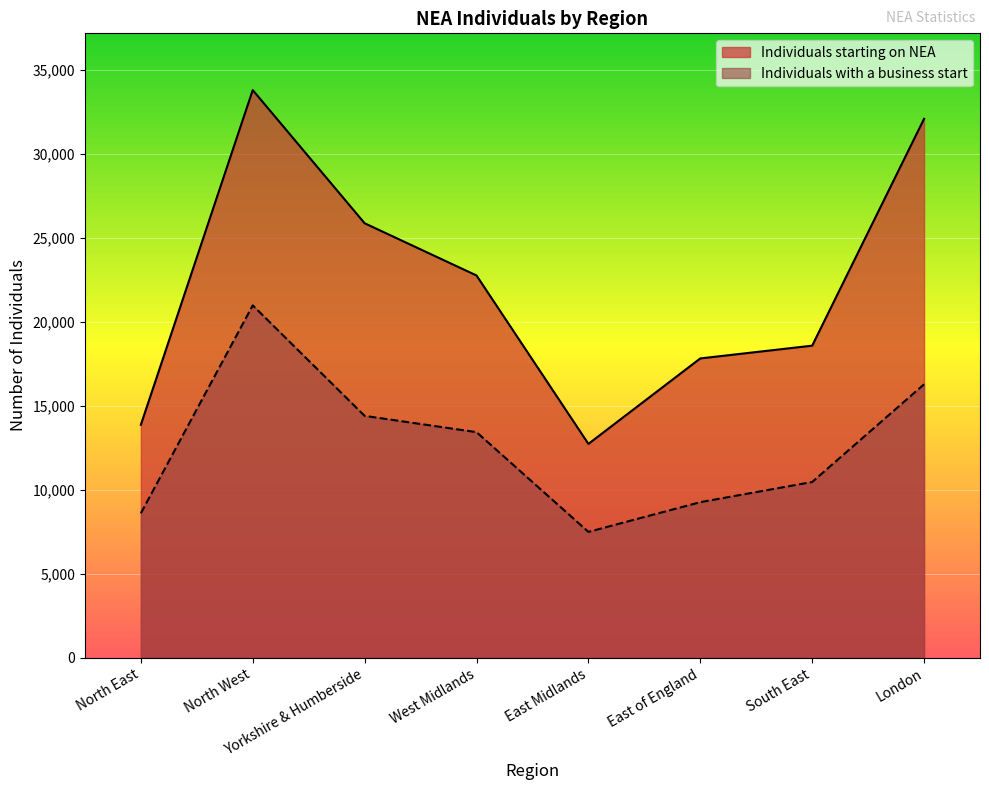

What is the total value across all series at South East?

29040